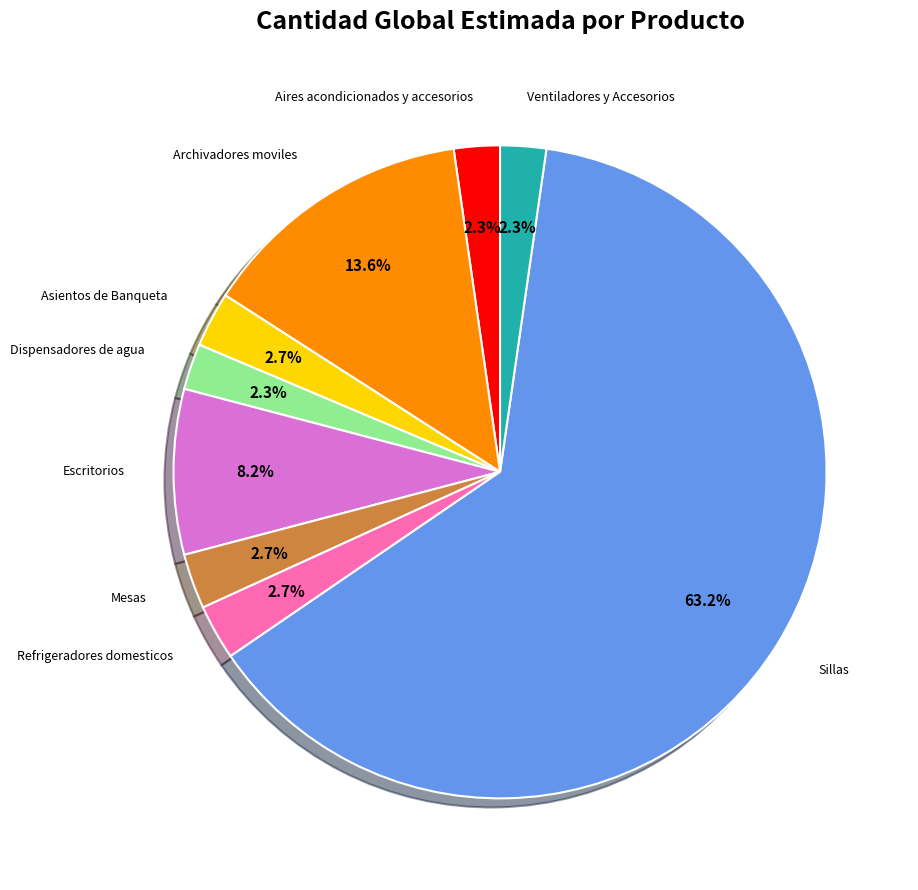

What is the largest slice in the pie chart?

Sillas